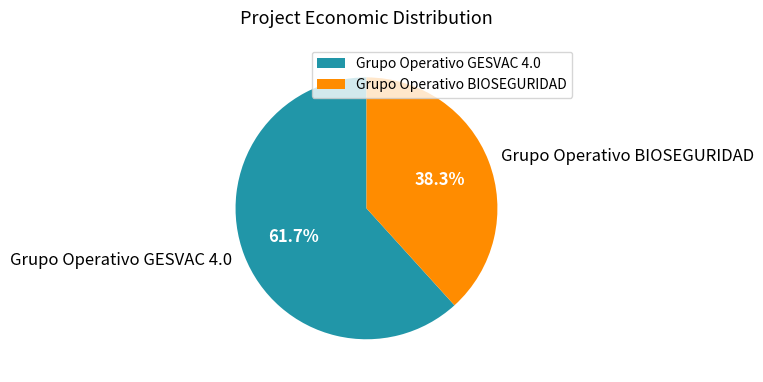

Which has a higher value, Grupo Operativo BIOSEGURIDAD or Grupo Operativo GESVAC 4.0?

Grupo Operativo GESVAC 4.0